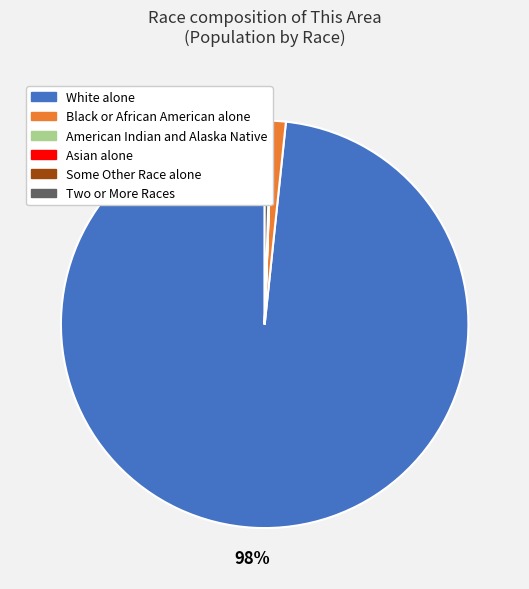

To the nearest percent, what is the average slice percentage?

17%